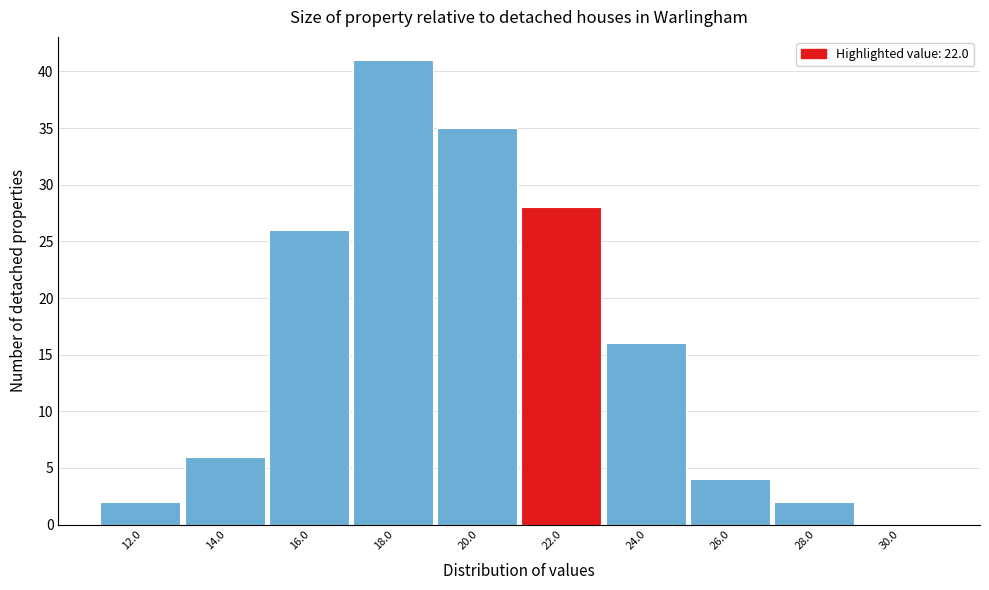

Reading left to right, transcribe all the data shown in this chart.

12.0=2	14.0=6	16.0=26	18.0=41	20.0=35	22.0=28	24.0=16	26.0=4	28.0=2	30.0=0